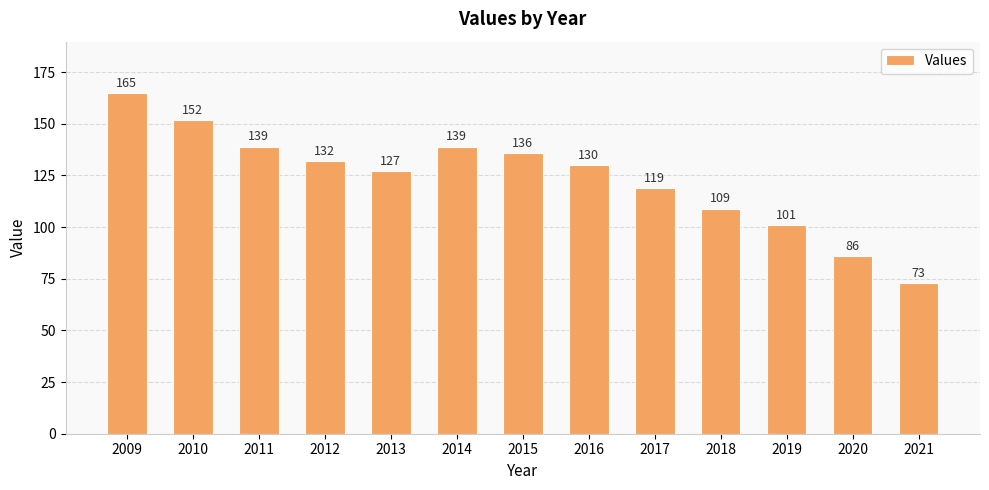

Does the chart contain stacked bars?

No